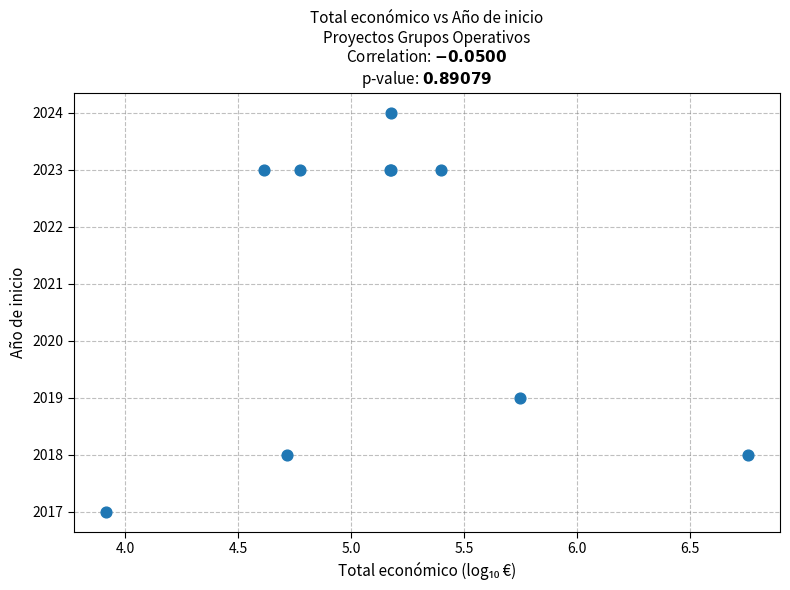

What Y value in the scatter plot is closest to 2020?

2019